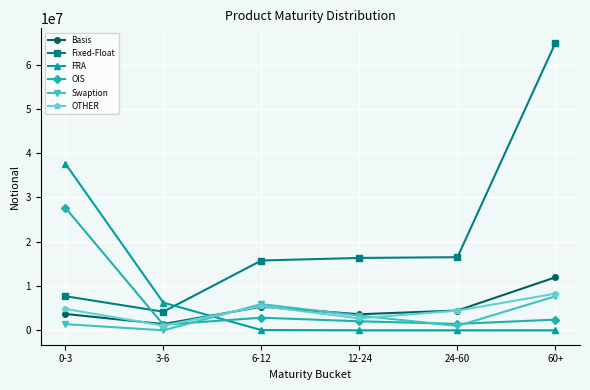

What is the value of the Fixed-Float point at the 6th from the left?

64936020